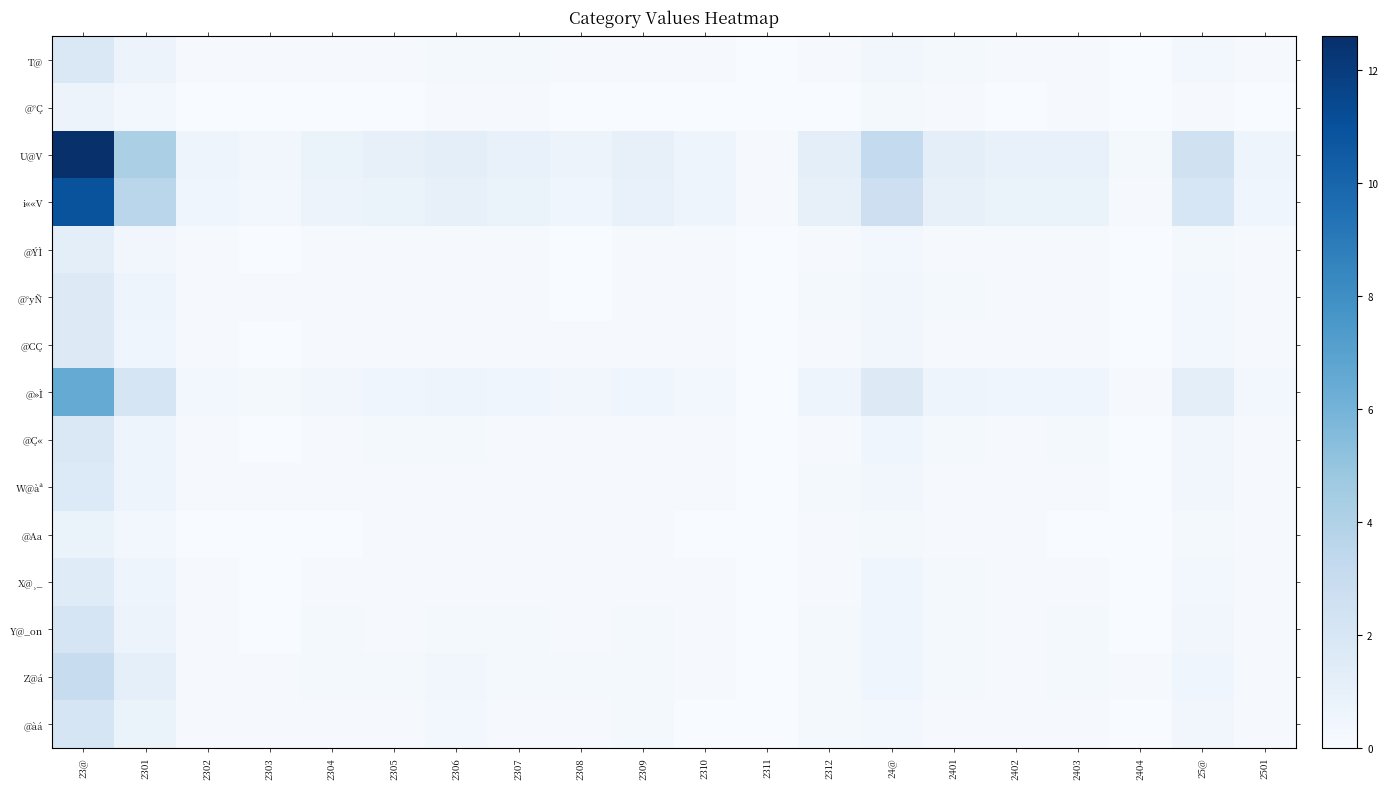

Count the number of categories in the chart.

20